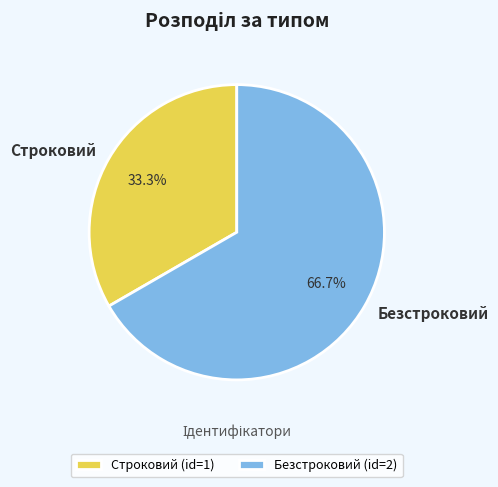

Count the number of slices in the pie.

2